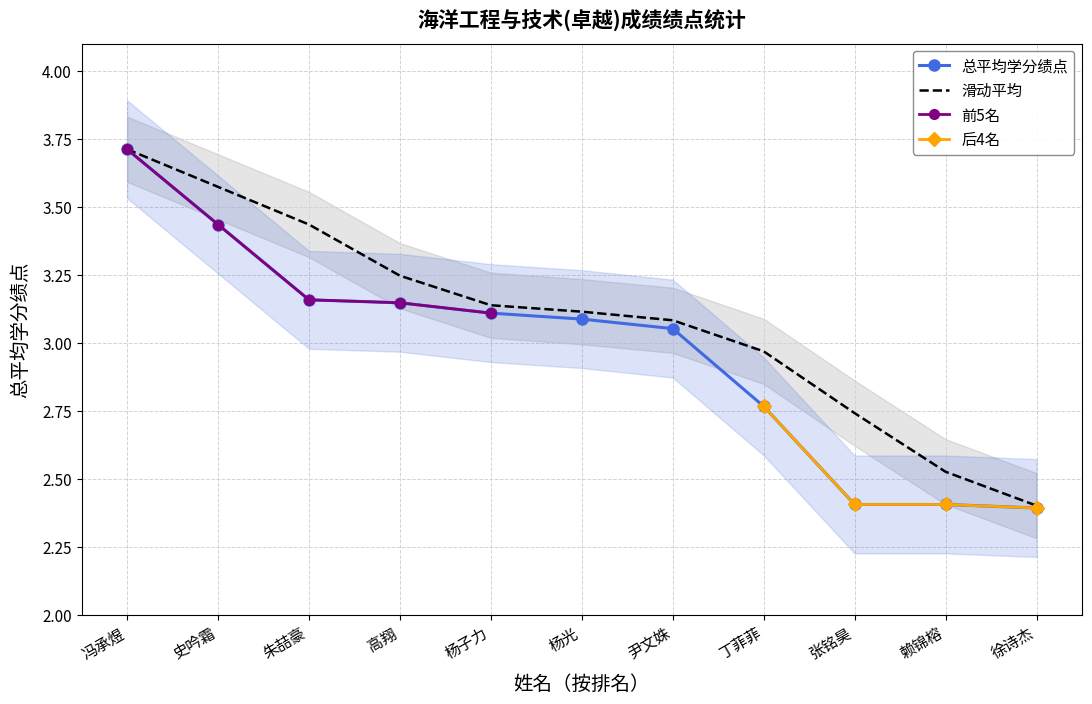

The chart shows a value of 1.5 at 冯承煜. True or false?

False